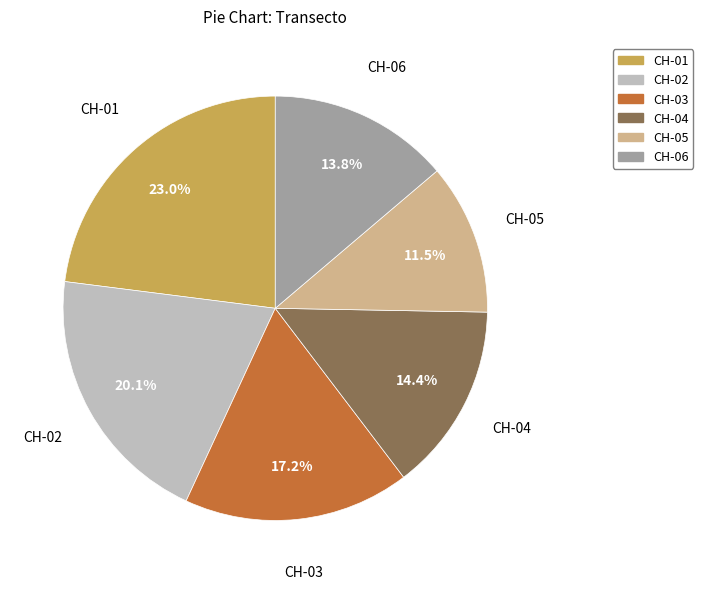

What is the ratio of the value at CH-01 to the value at CH-04?

1.6